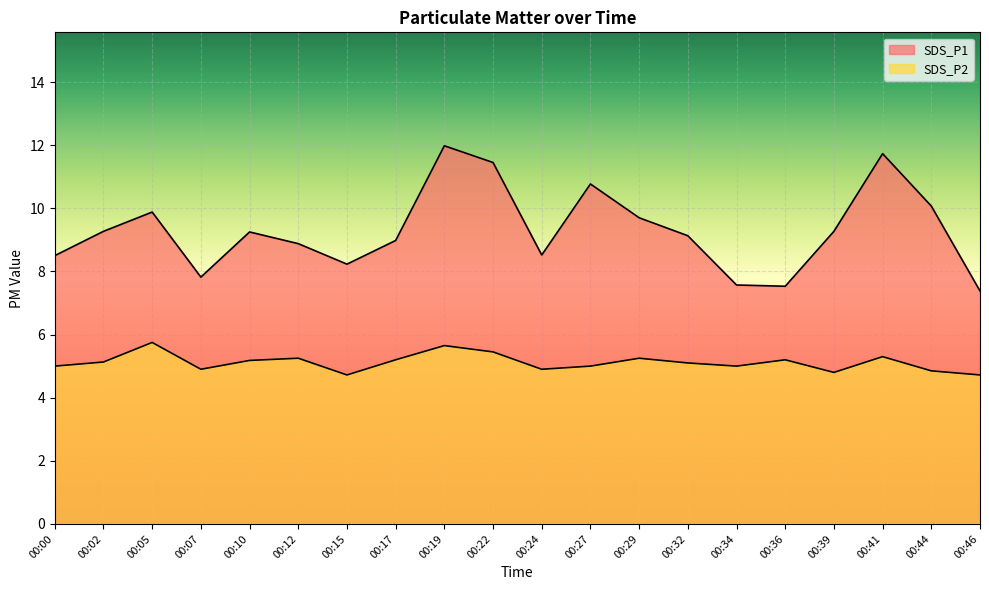

Reading left to right, transcribe all the data shown in this chart.

SDS_P1: 8.5	9.3	9.9	7.8	9.2	8.9	8.2	9.0	12.0	11.4	8.5	10.8	9.7	9.1	7.6	7.5	9.3	11.7	10.1	7.4
SDS_P2: 5.0	5.1	5.8	4.9	5.2	5.2	4.7	5.2	5.7	5.5	4.9	5.0	5.2	5.1	5.0	5.2	4.8	5.3	4.8	4.7